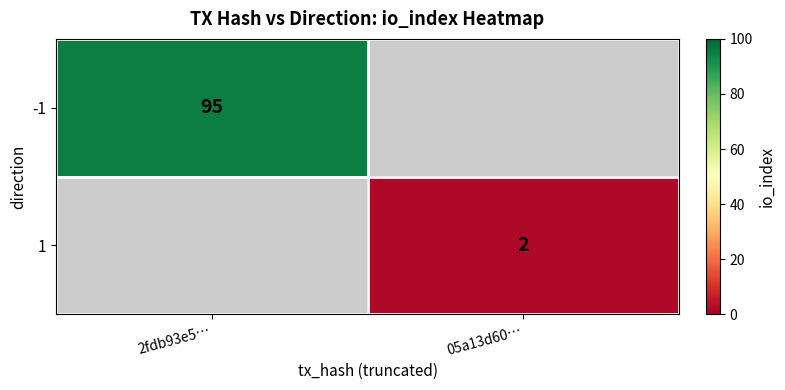

Is the value of 1 at 05a13d60… greater than the value of -1 at 2fdb93e5…?

No